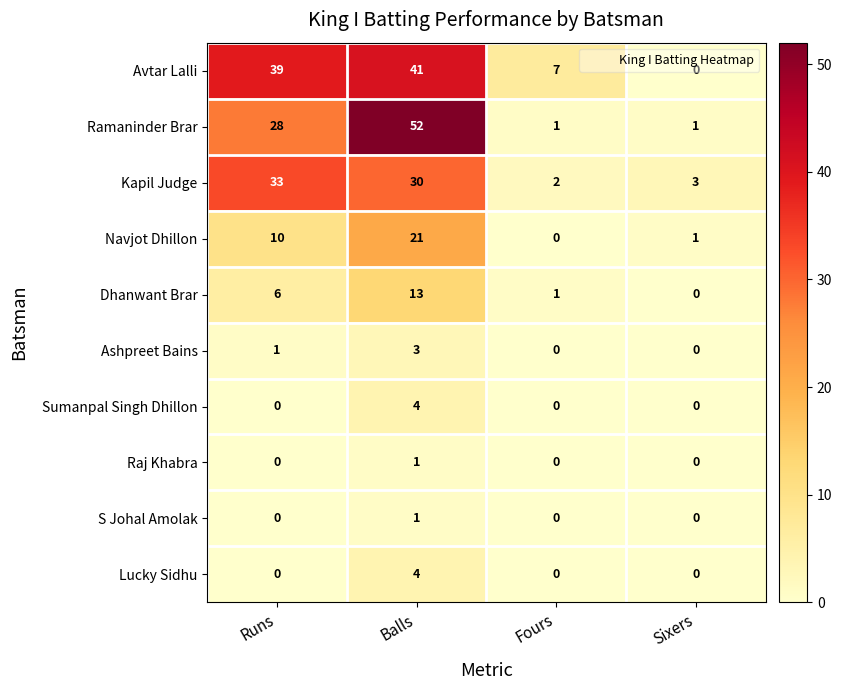

True or false: Raj Khabra has a value of 1 at Sixers.

False